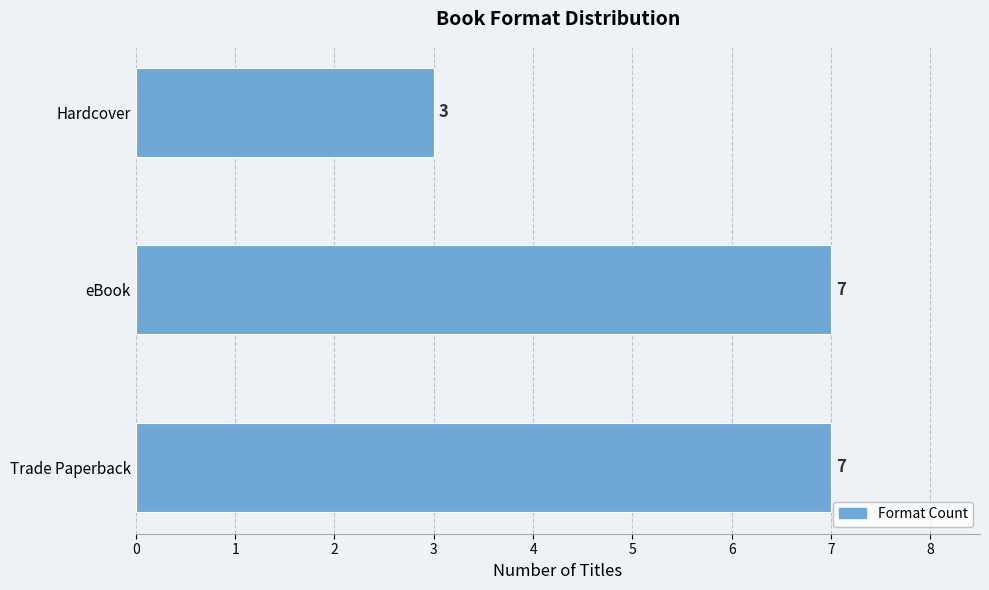

The chart shows a value of 10 at eBook. True or false?

False